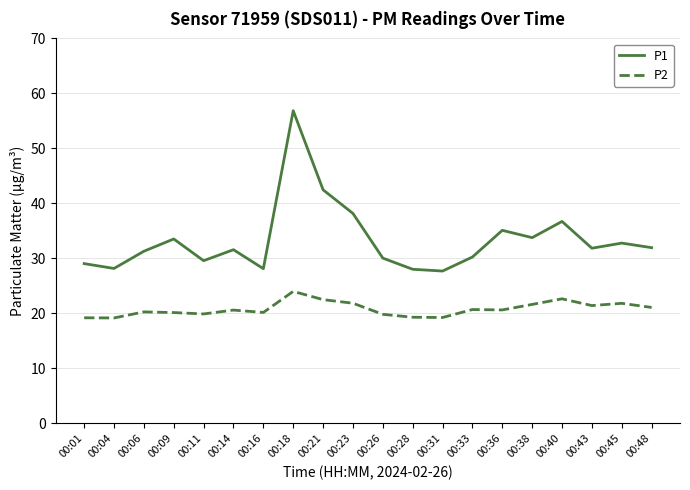

The value of P1 at 00:31 is 27.7. True or false?

True